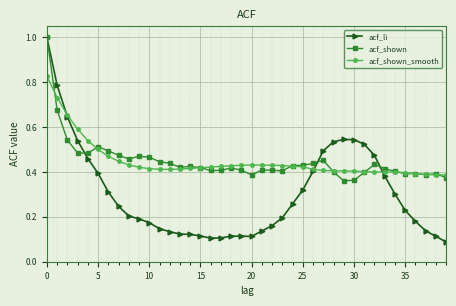

What is the sum of all acf_li values?

12.2